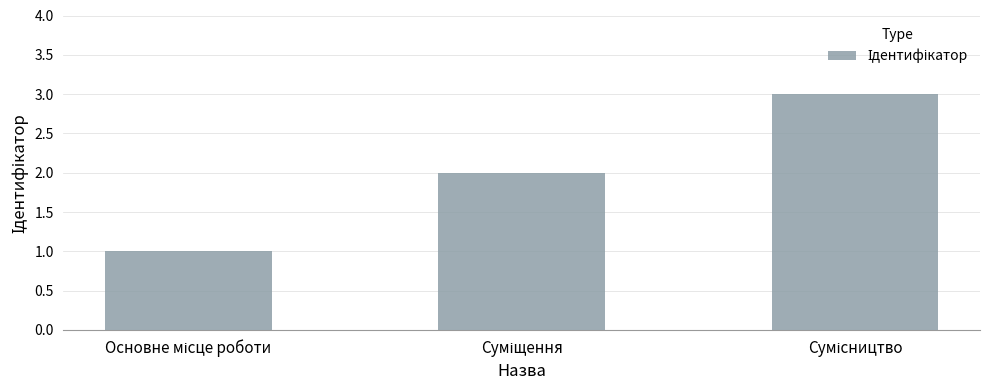

How many distinct data groups are displayed?

1